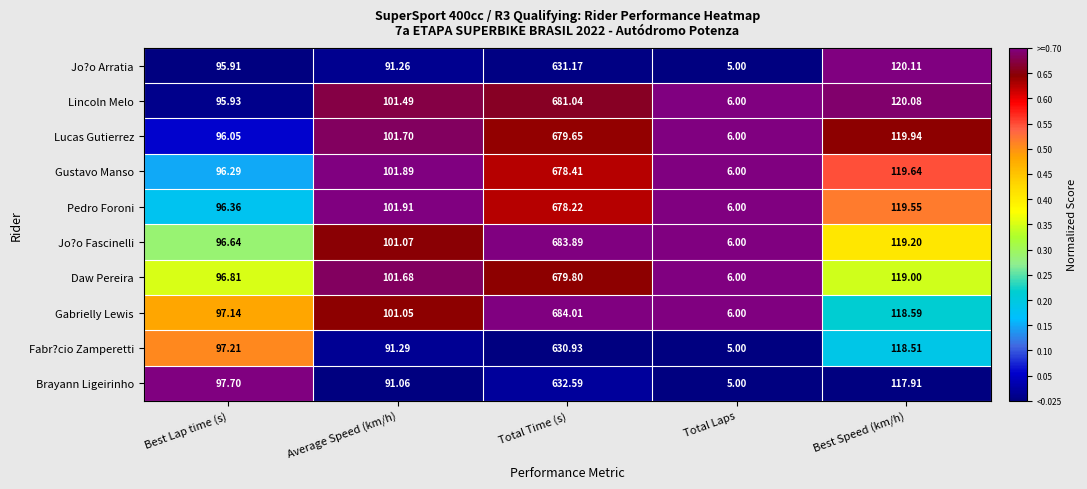

At which label is Fabr?cio Zamperetti closest to 317?

Best Speed (km/h)